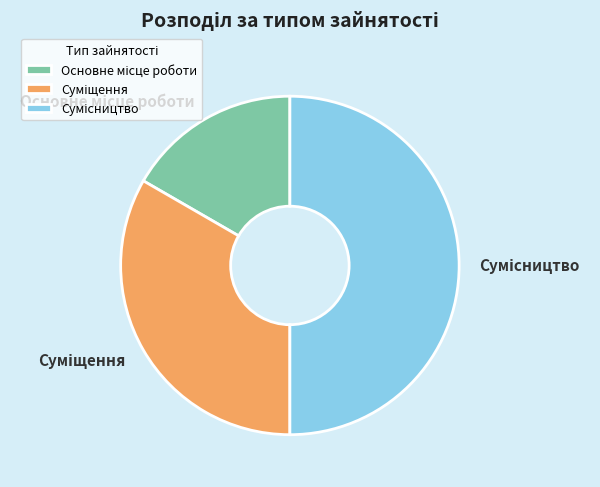

Which slice is the smallest?

Основне місце роботи